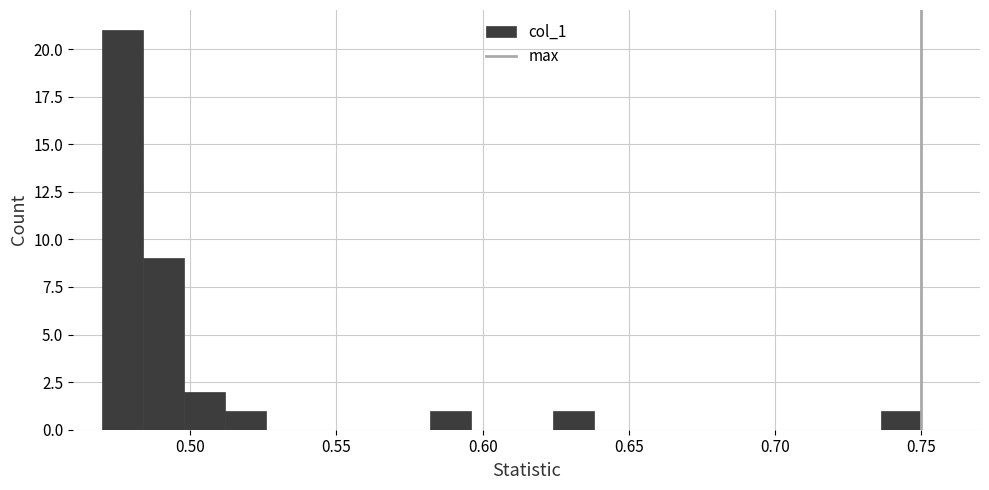

Around what value on the x-axis is the tallest bar? Give the approximate position of its centre, as read against the axis.

0.475